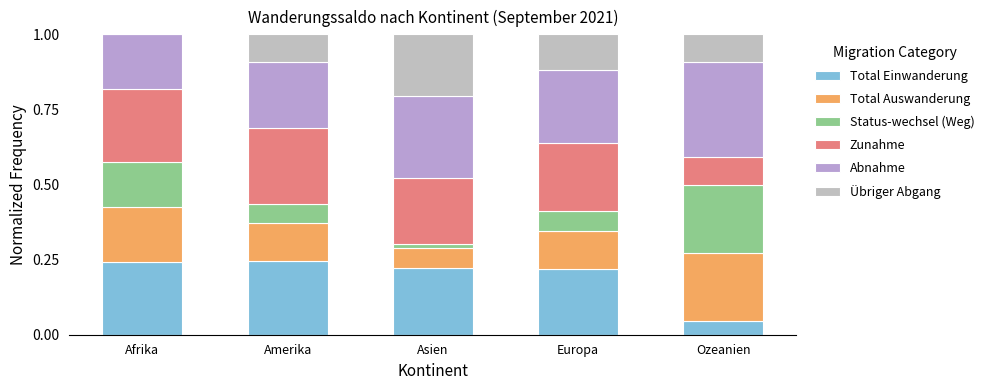

What are all the series names shown in the legend?

Total Einwanderung, Total Auswanderung, Status-wechsel (Weg), Zunahme, Abnahme, Übriger Abgang